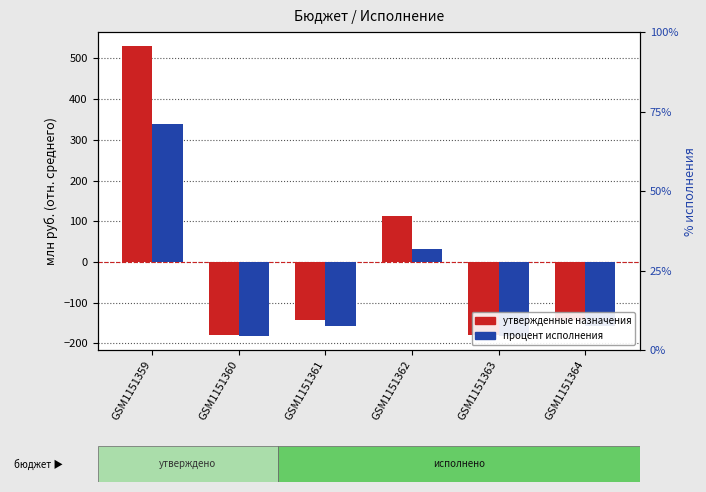

What is the value of the Утверждено (отн. среднего) bar at the 3rd from the left?

-143.0